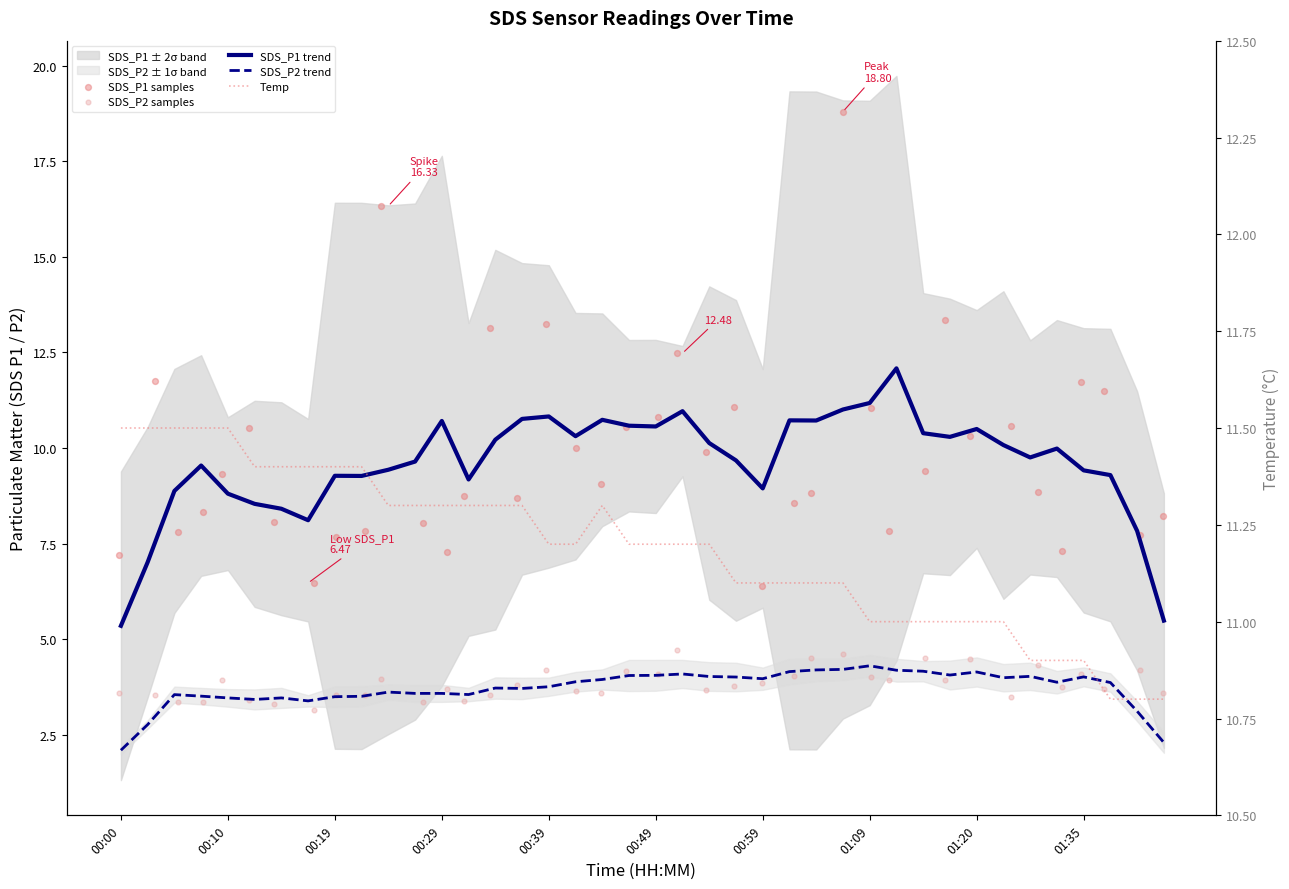

Which series contains the lowest Y value?

SDS_P2 trend